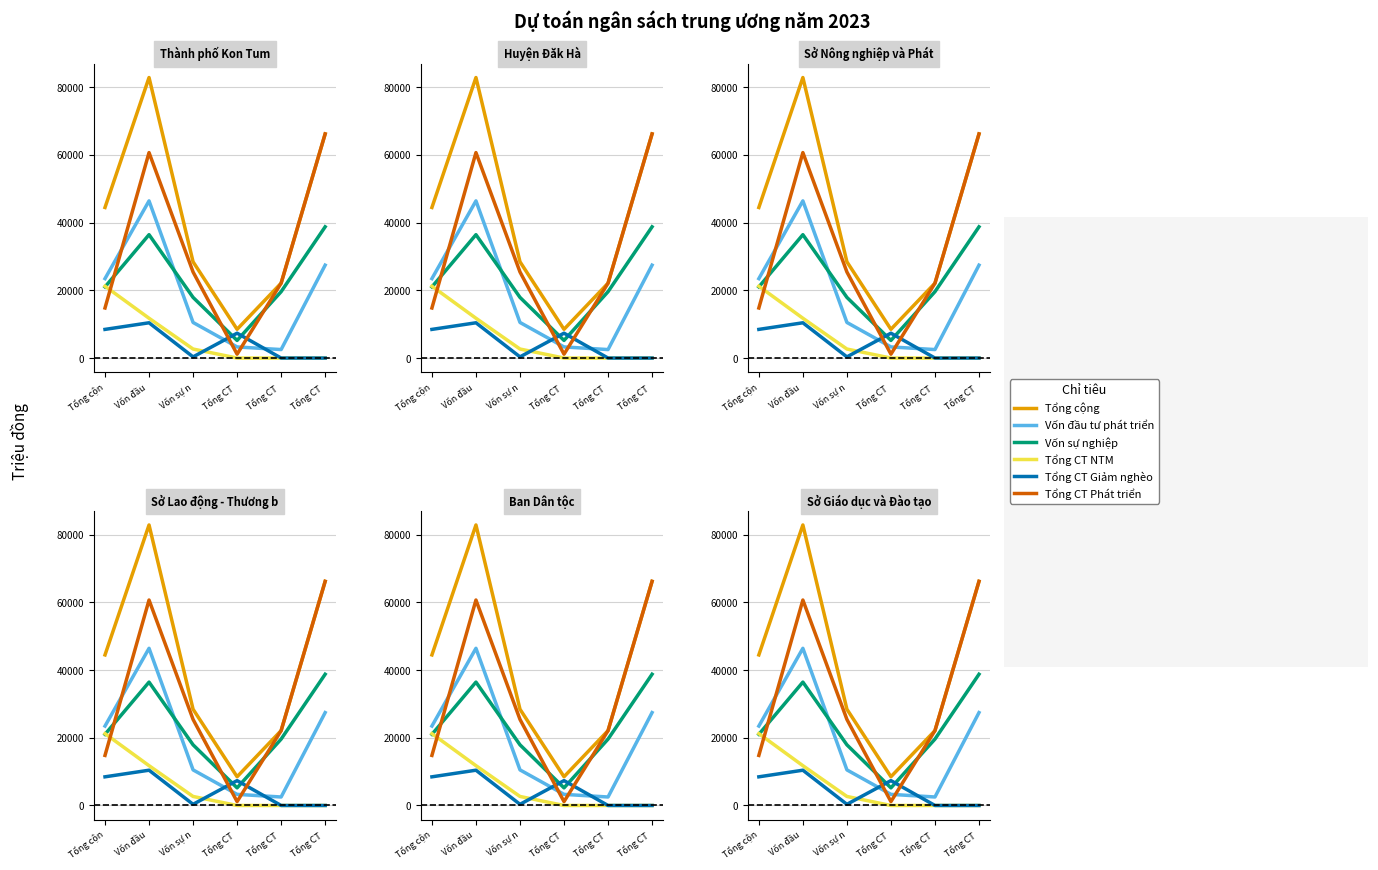

Which series has the widest spread of values?

Tổng cộng